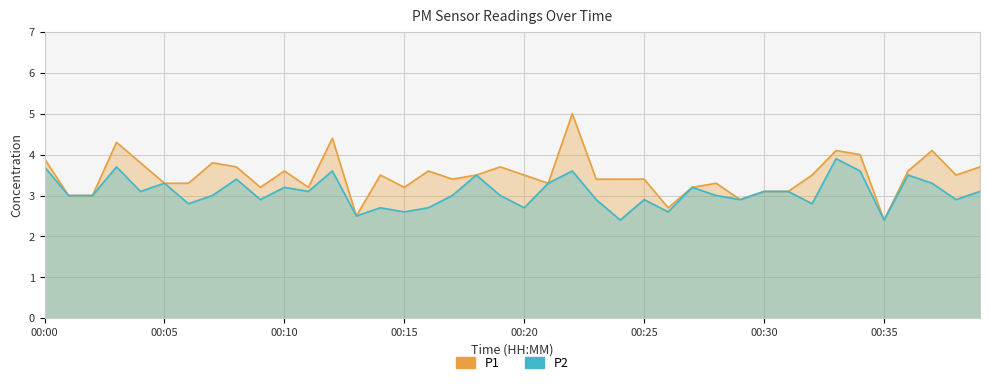

Which series has the largest total across all categories?

P1